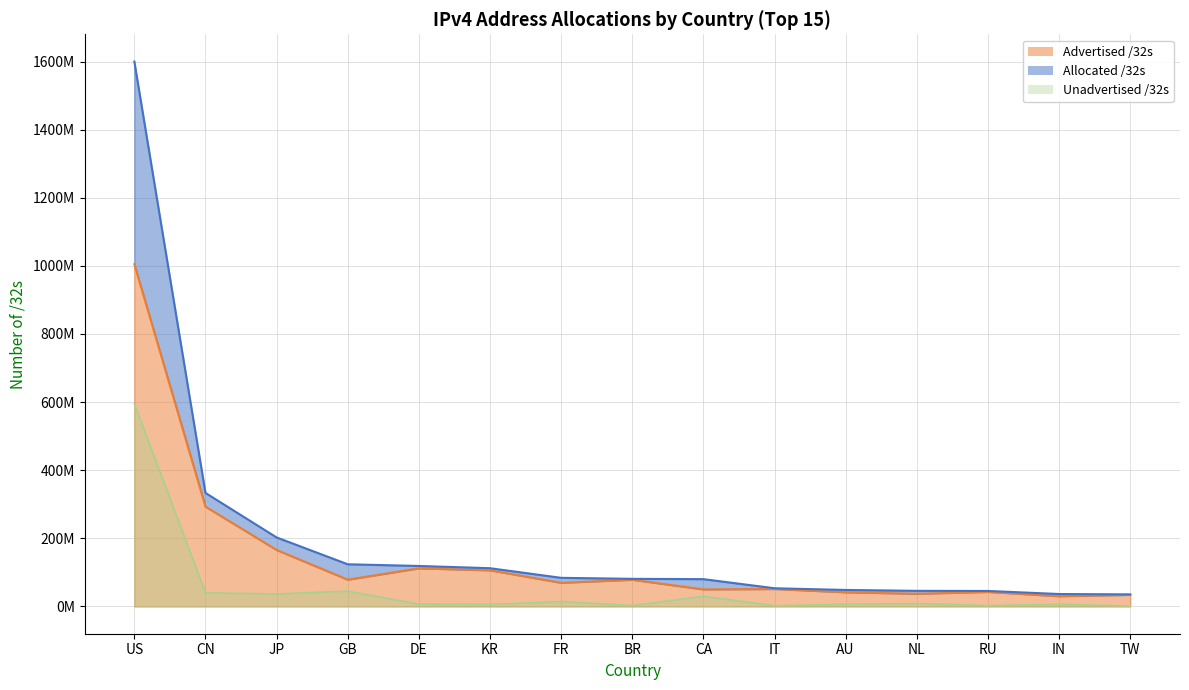

Reading left to right, list all the values displayed in this chart.

Allocated /32s: US=1599940608	CN=333388032	JP=202655232	GB=123906328	DE=118951216	KR=112353536	FR=84079920	BR=81160192	CA=80238848	IT=53482048	AU=48511488	NL=45918176	RU=45564032	IN=36554240	TW=35474176
Advertised /32s: US=1004914560	CN=293116672	JP=165926336	GB=78779524	DE=112057344	KR=106262336	FR=69556736	BR=78481152	CA=50236416	IT=51353088	AU=41698108	NL=37440640	RU=42810624	IN=30198272	TW=34161920
Unadvertised /32s: US=595026048	CN=40271360	JP=36728896	GB=45126804	DE=6893872	KR=6091200	FR=14523184	BR=2679040	CA=30002432	IT=2128960	AU=6813380	NL=8477536	RU=2753408	IN=6355968	TW=1312256